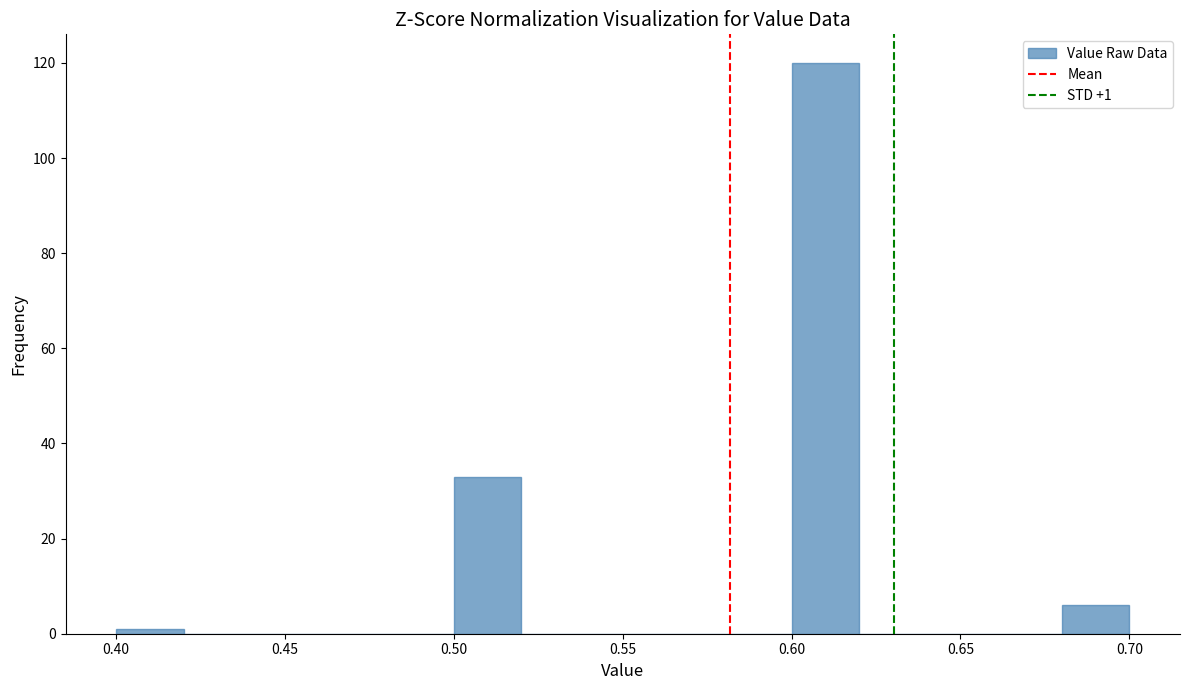

Over which range of the x-axis is the bar tallest?

0.60 to 0.62